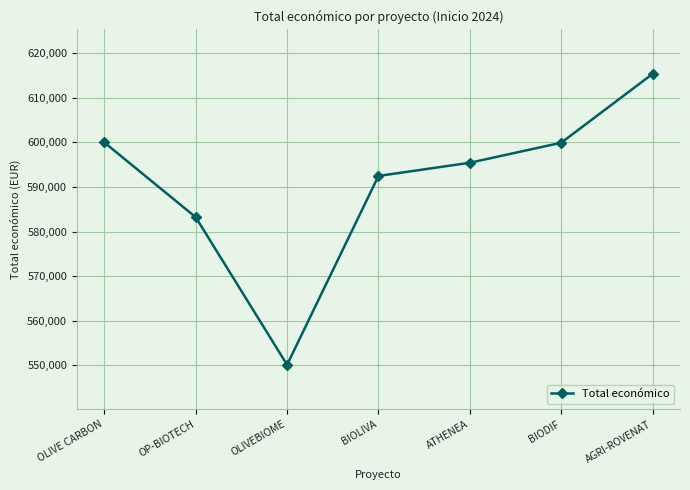

What is the label of the 5th point from the left?

ATHENEA